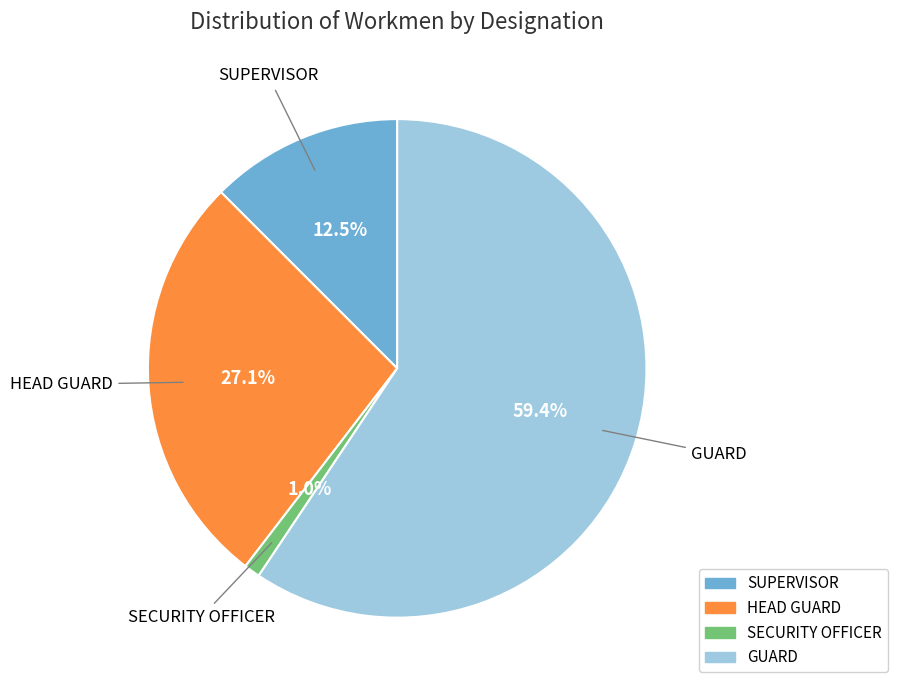

Does SECURITY OFFICER represent more than half of the total?

No